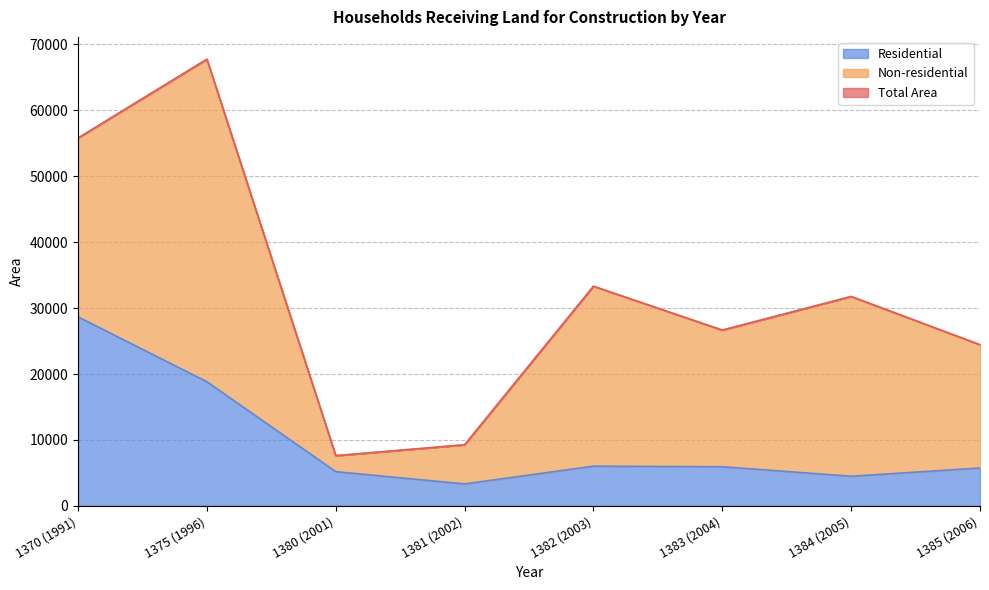

Which has a higher value, 1385 (2006) or 1381 (2002)?

1385 (2006)